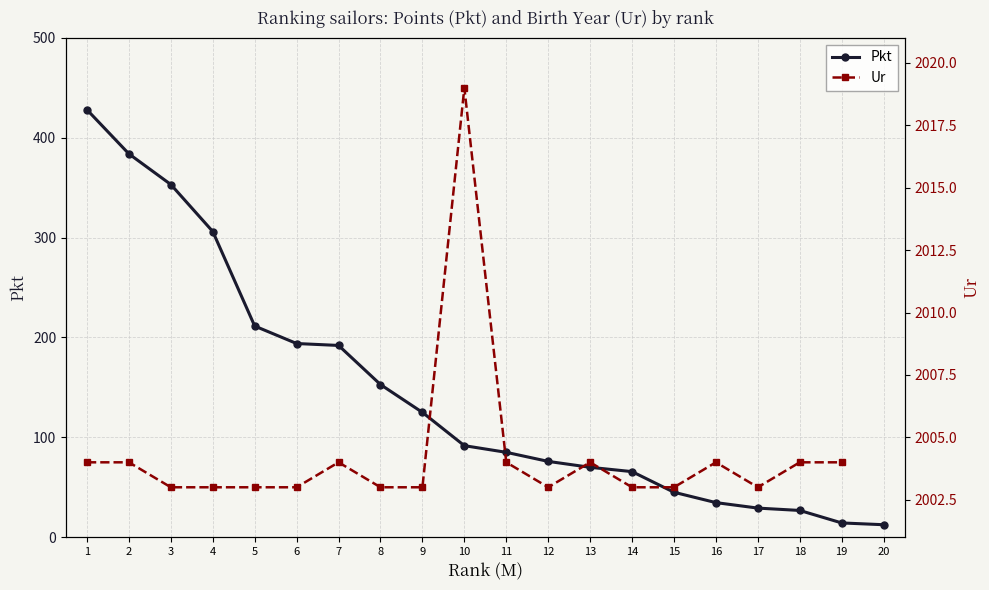

The Pkt series shows 12.5 at 20. True or false?

True